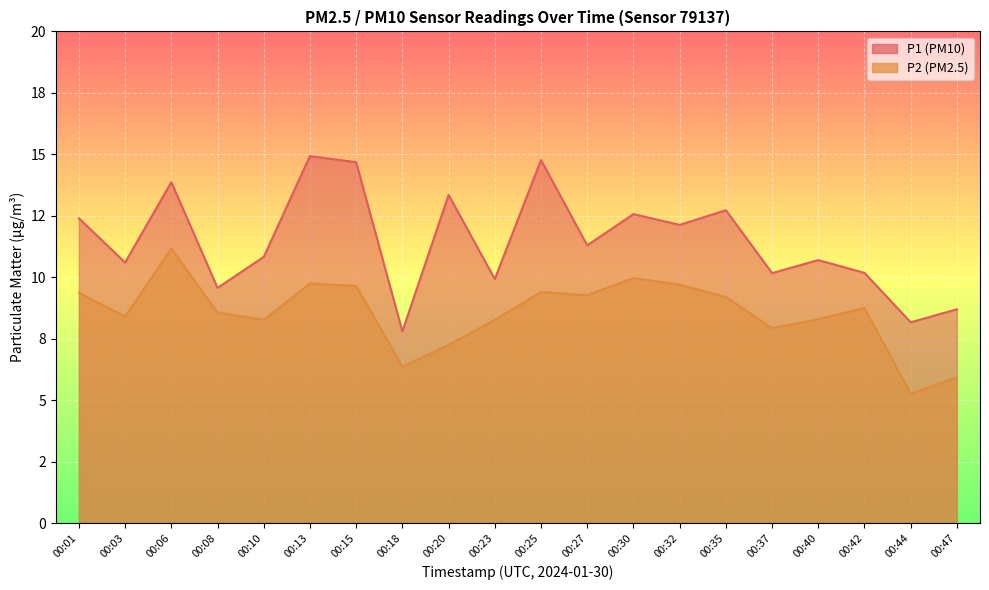

True or false: P2 and P1 intersect in this chart.

False